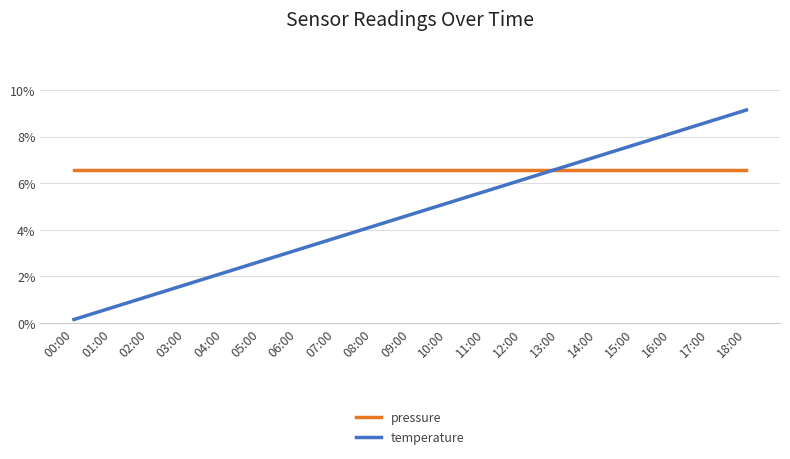

Rank the categories by temperature value from lowest to highest.

00:00, 01:00, 02:00, 03:00, 04:00, 05:00, 06:00, 07:00, 08:00, 09:00, 10:00, 11:00, 12:00, 13:00, 14:00, 15:00, 16:00, 17:00, 18:00